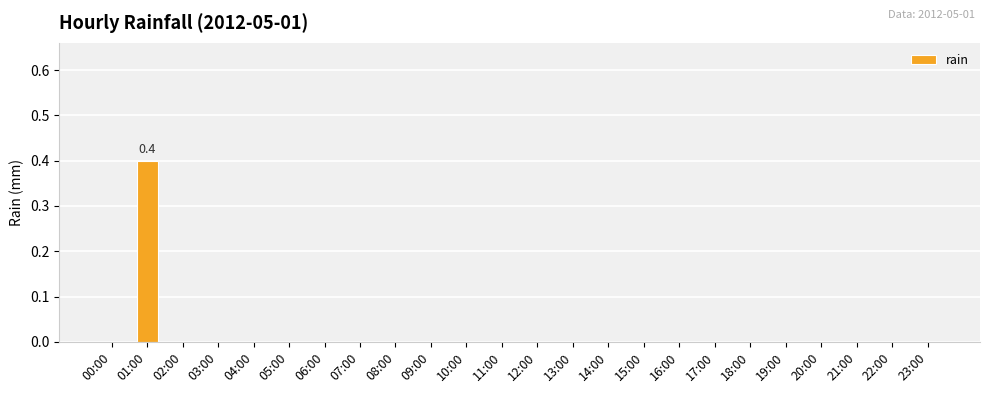

Which category has the highest value across all series?

01:00